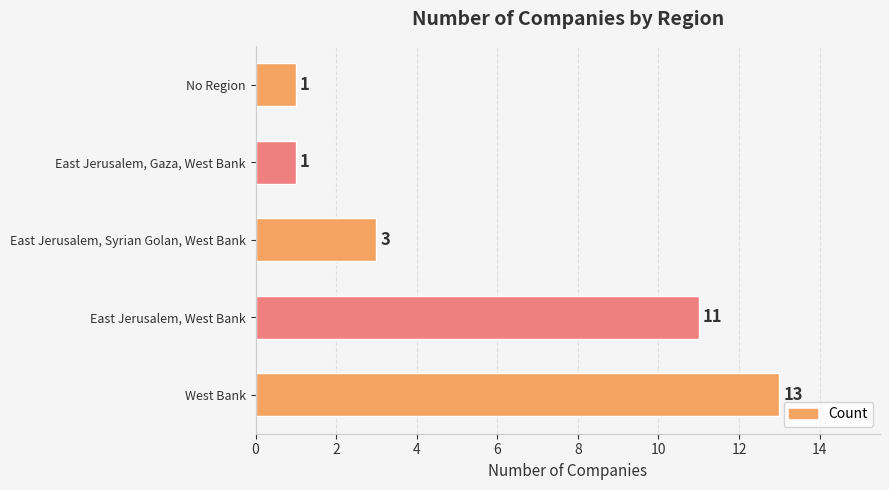

How many values are between 1 and 11?

4